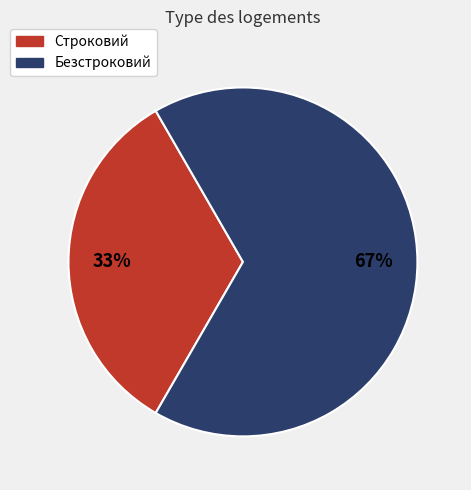

Approximately how many times larger is the value at Строковий compared to Безстроковий?

0.5